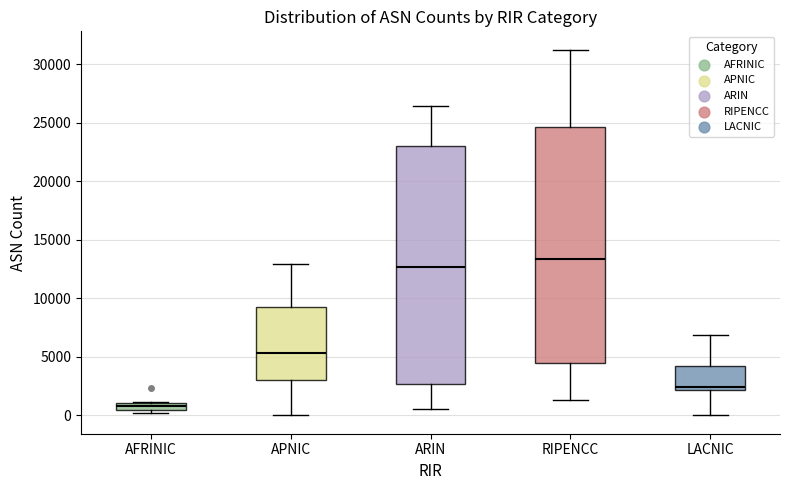

Which box's median line is the highest?

RIPENCC